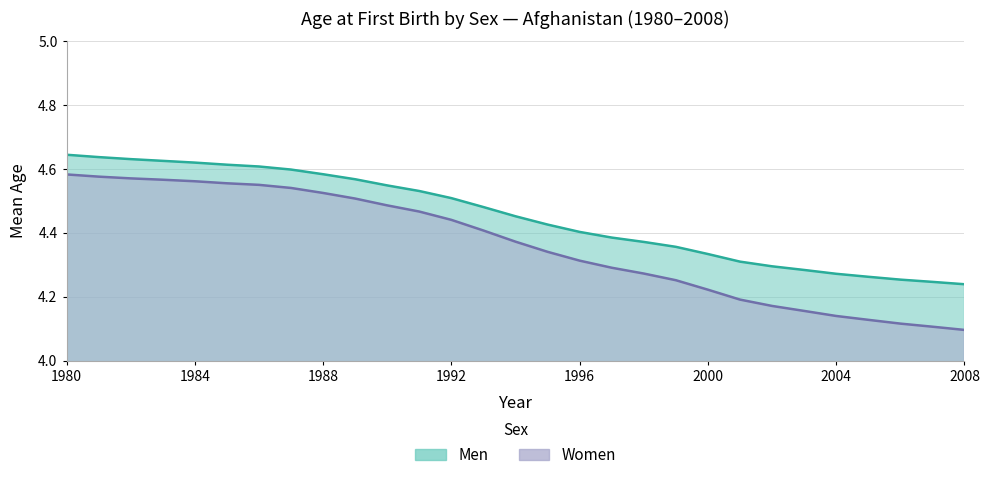

Is it true that Men equals 7.6 at 1984?

False